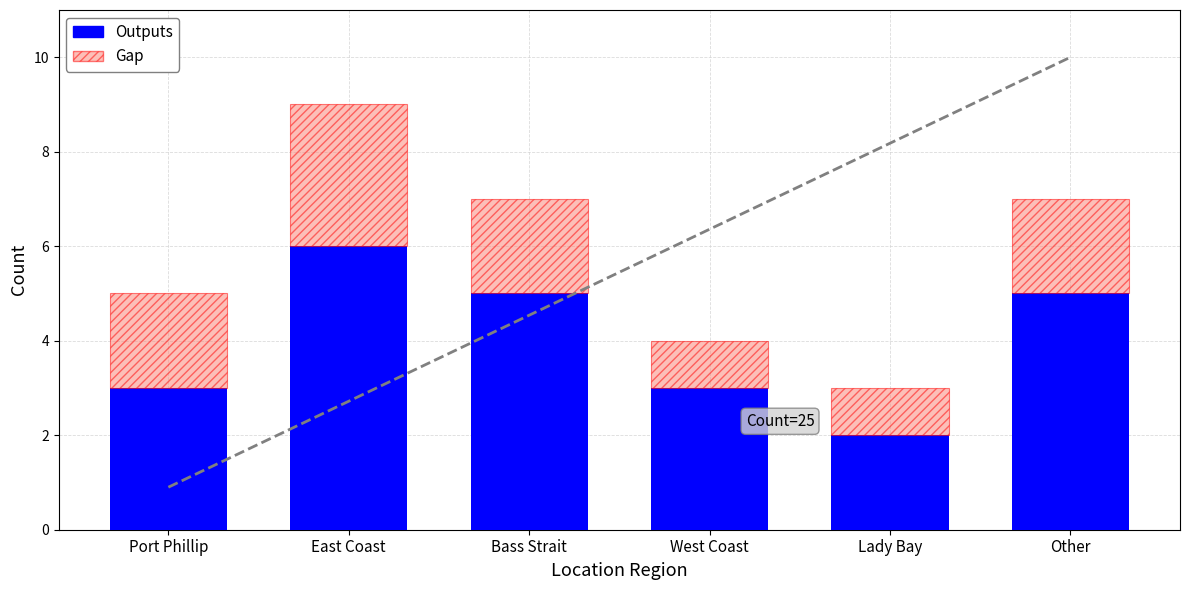

Read the Outputs value at Bass Strait.

5